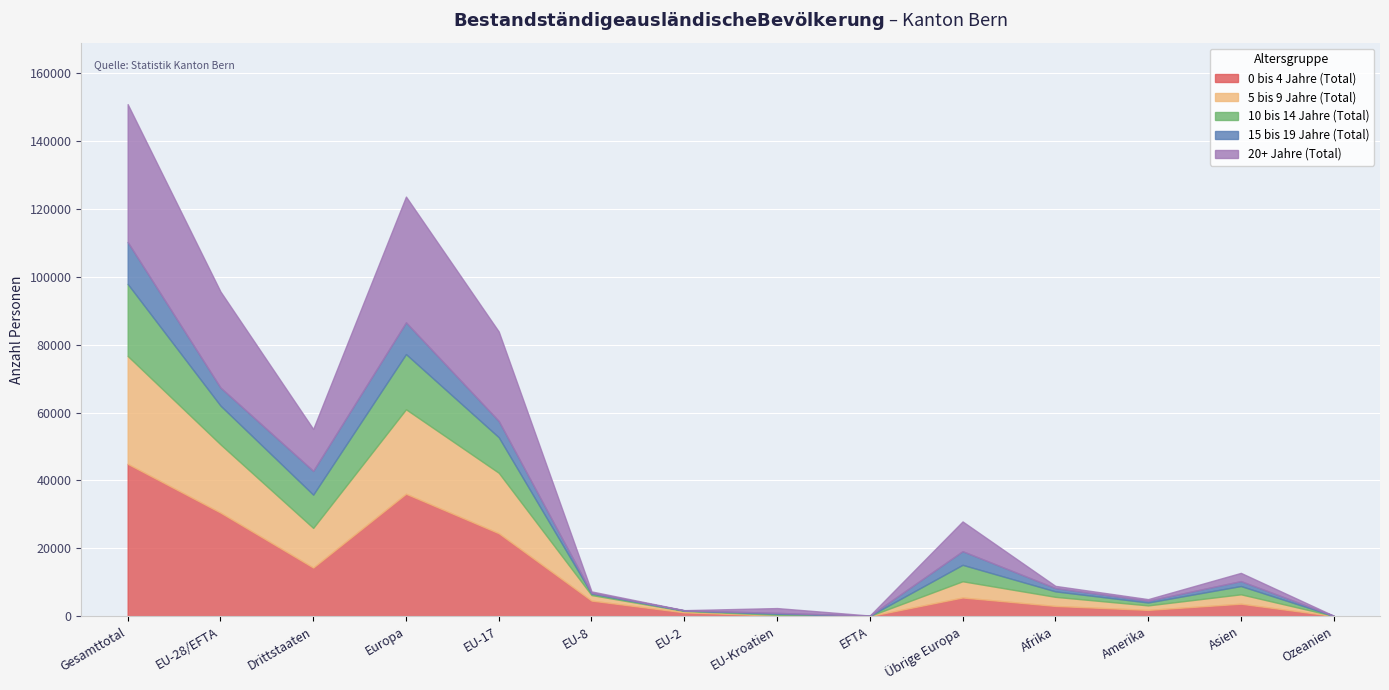

Where do 0 bis 4 Jahre (Total) and 15 bis 19 Jahre (Total) first cross each other?

EU-2 and EU-Kroatien